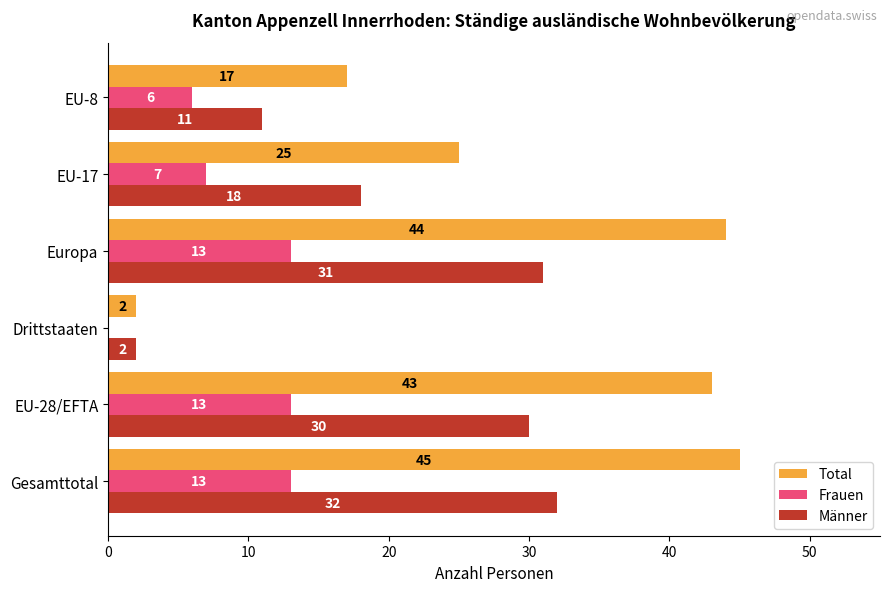

Count the number of categories in the chart.

6